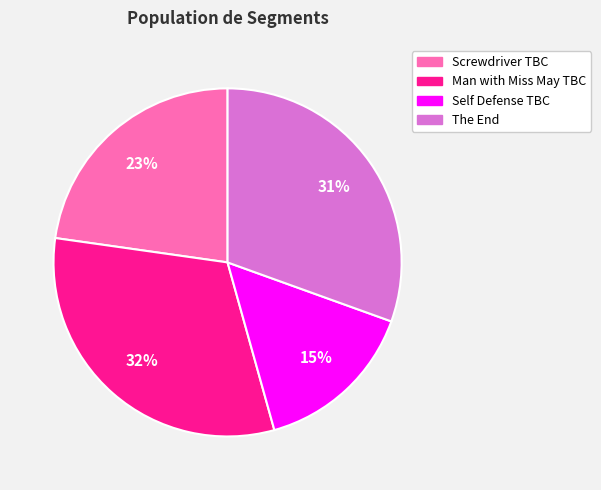

Approximately how many times larger is the value at Man with Miss May TBC compared to Screwdriver TBC?

1.4